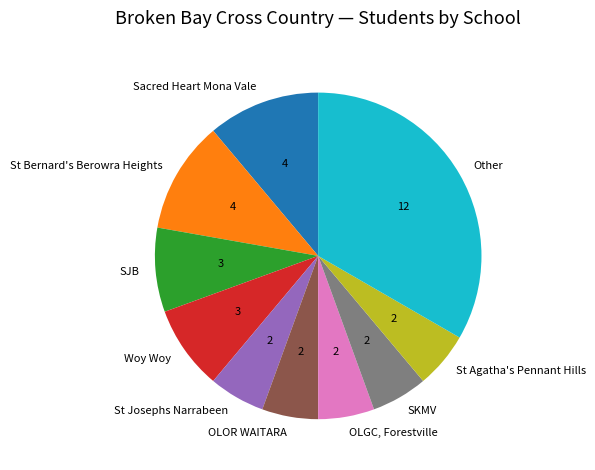

Is the sum of OLOR WAITARA and SJB greater than half?

No